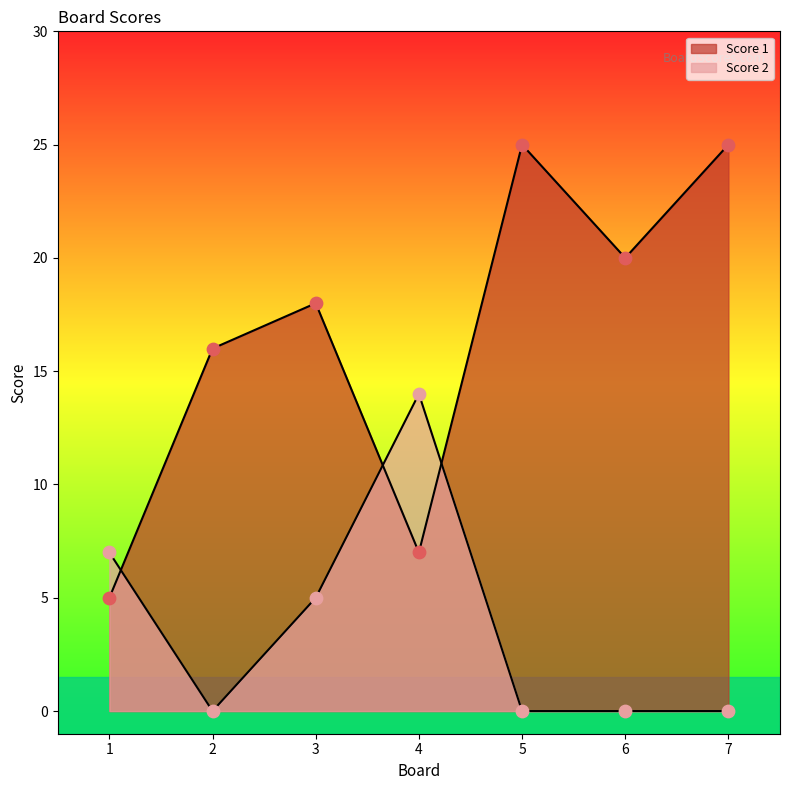

What is the total value across all series at 4?

21